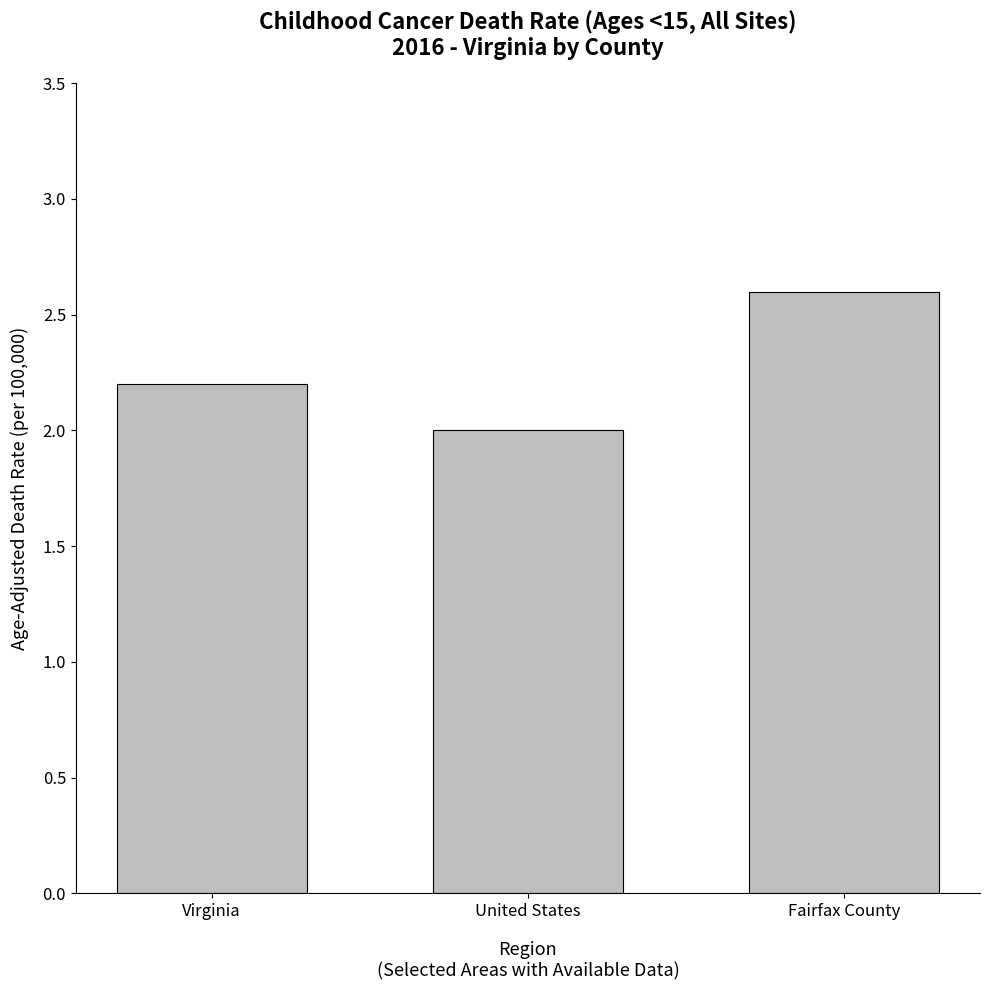

The value at Virginia is 1.0. True or false?

False